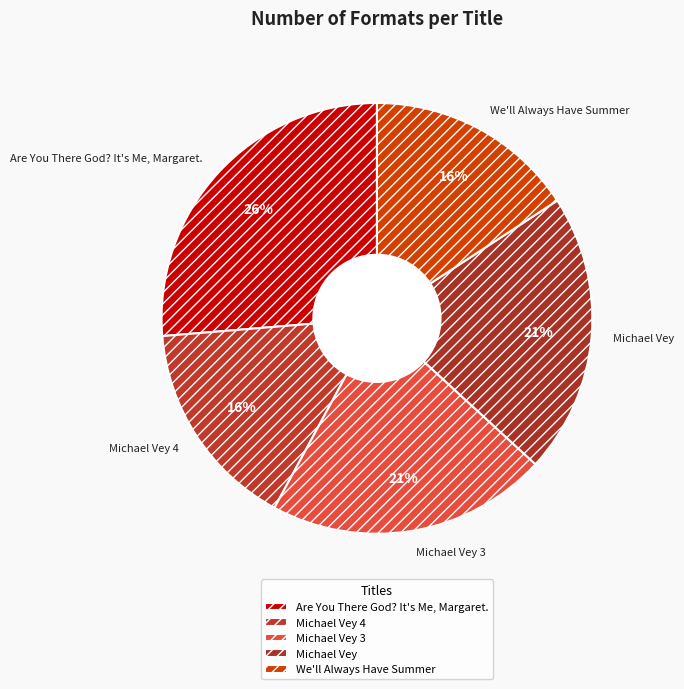

What percentage is the We'll Always Have Summer slice, to the nearest percent?

16%